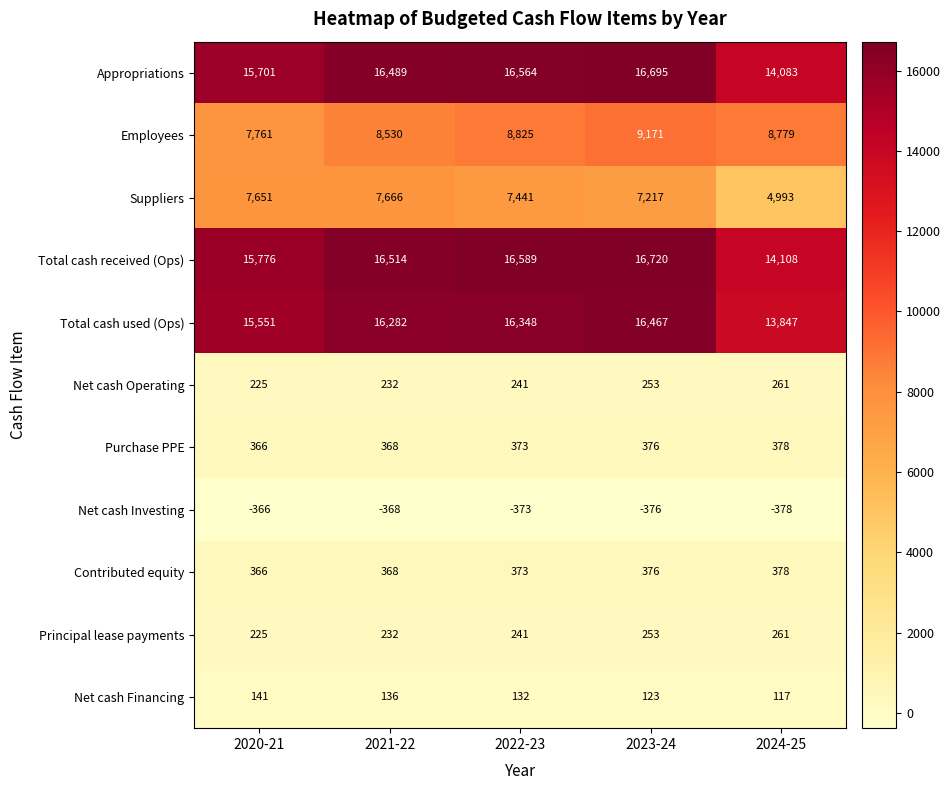

How many values in the Net cash Investing series exceed -373?

2